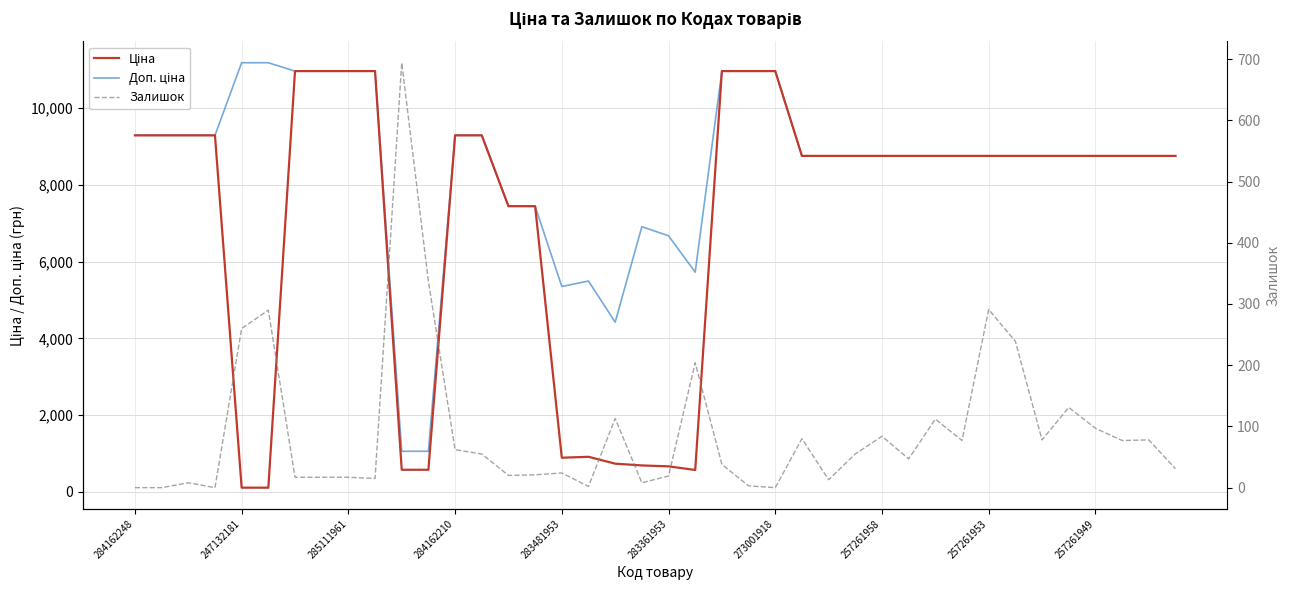

Rank the series by their average value, from lowest to highest.

Залишок, Ціна, Доп. ціна